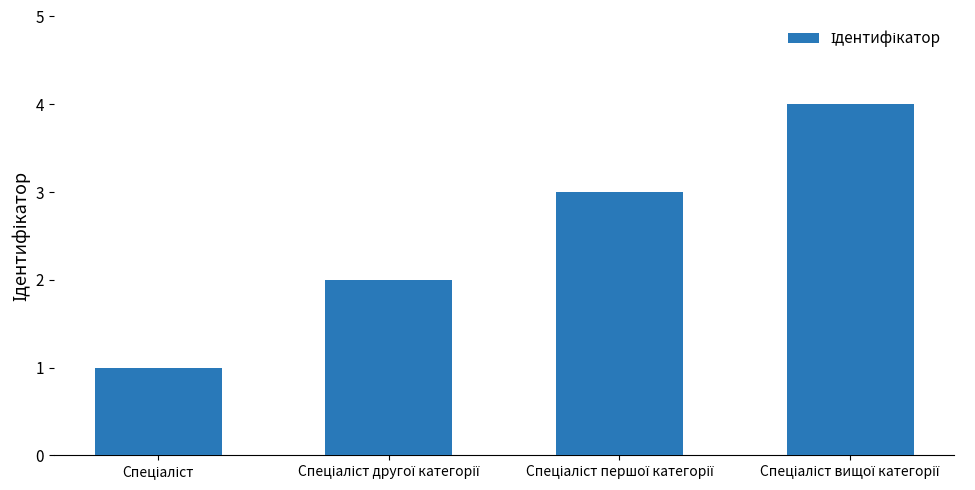

Reading left to right, transcribe all the data shown in this chart.

1	2	3	4